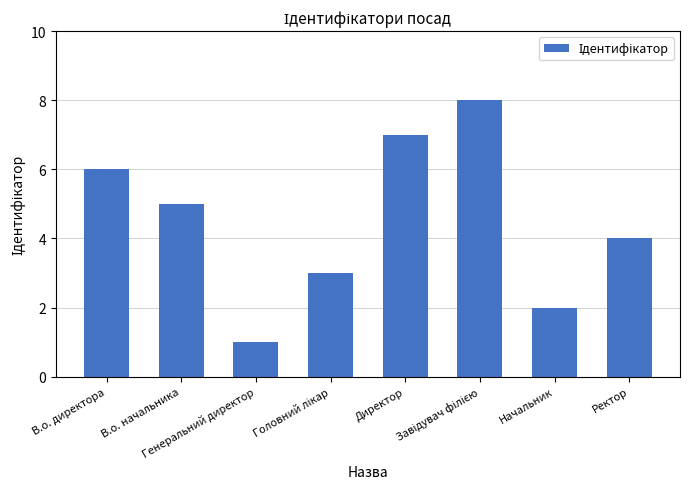

What position from the right is Генеральний директор?

6